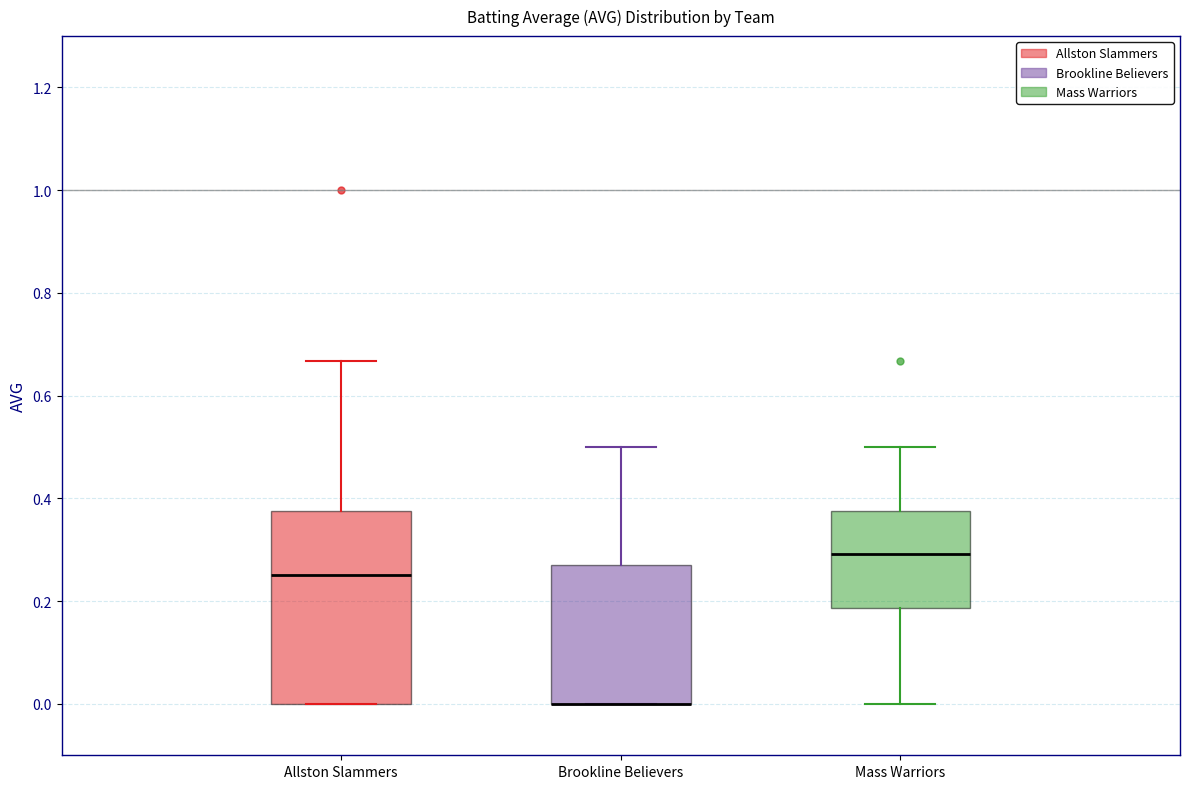

Comparing the boxes themselves (not the whiskers), which one is the tallest?

Allston Slammers